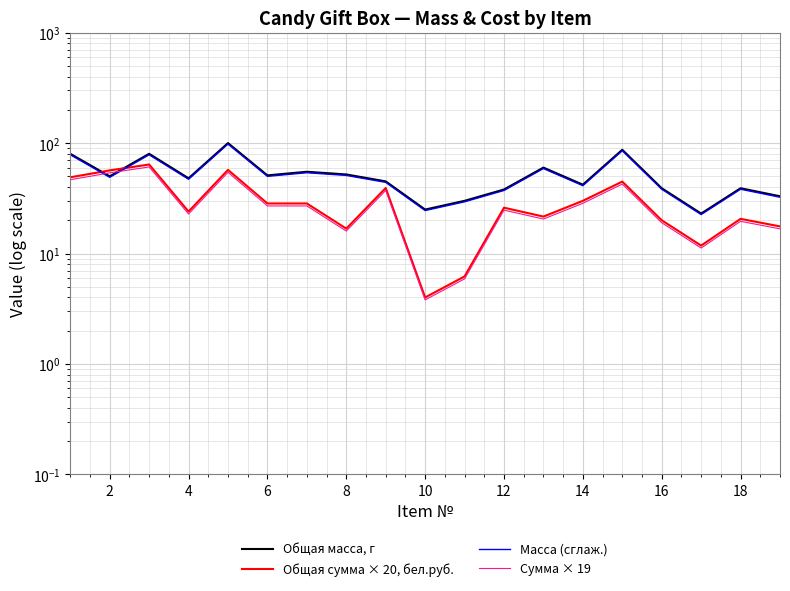

What is the difference between the maximum and second lowest values in the Общая сумма × 20, бел.руб. series?

57.8